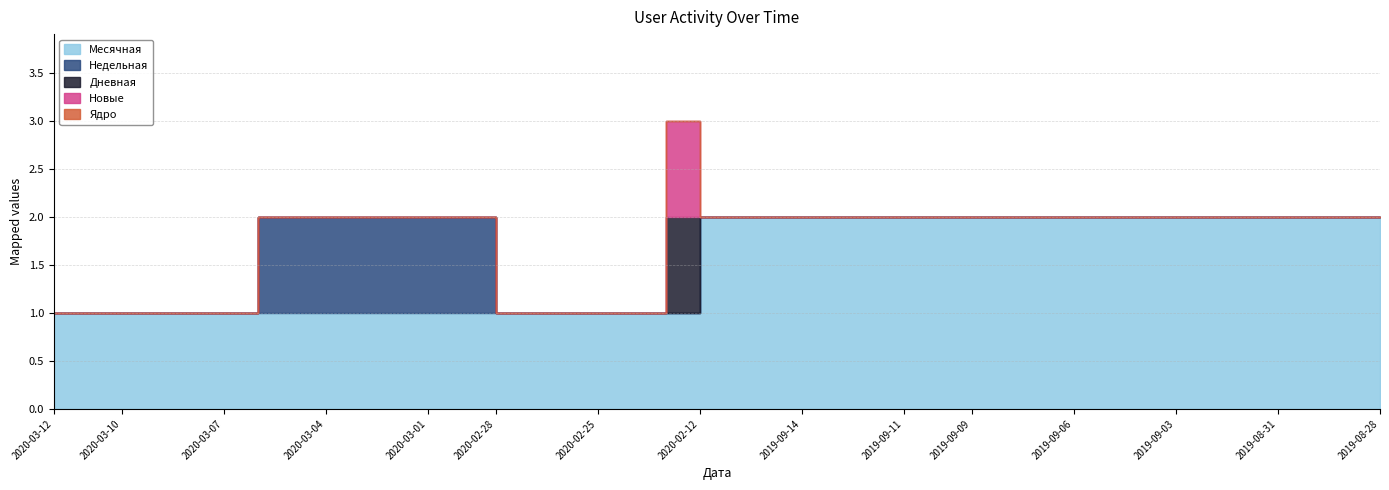

Which category has the lowest value across all series?

2020-03-12